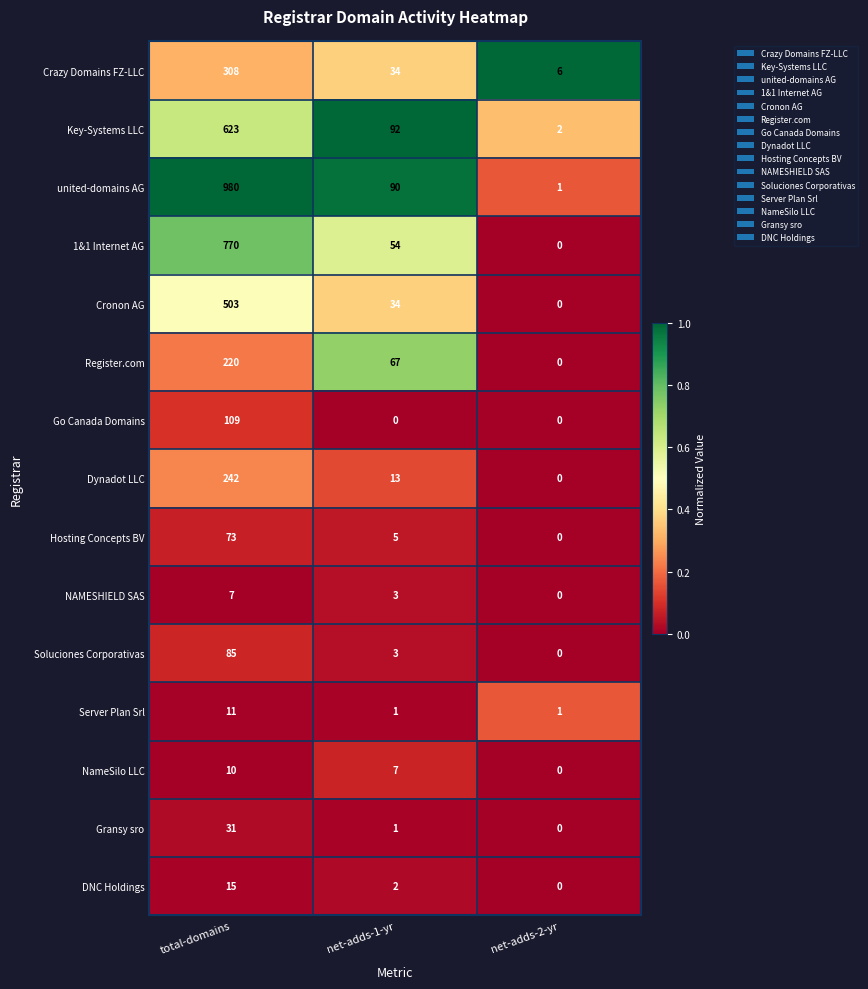

How many series are shown in this chart?

15